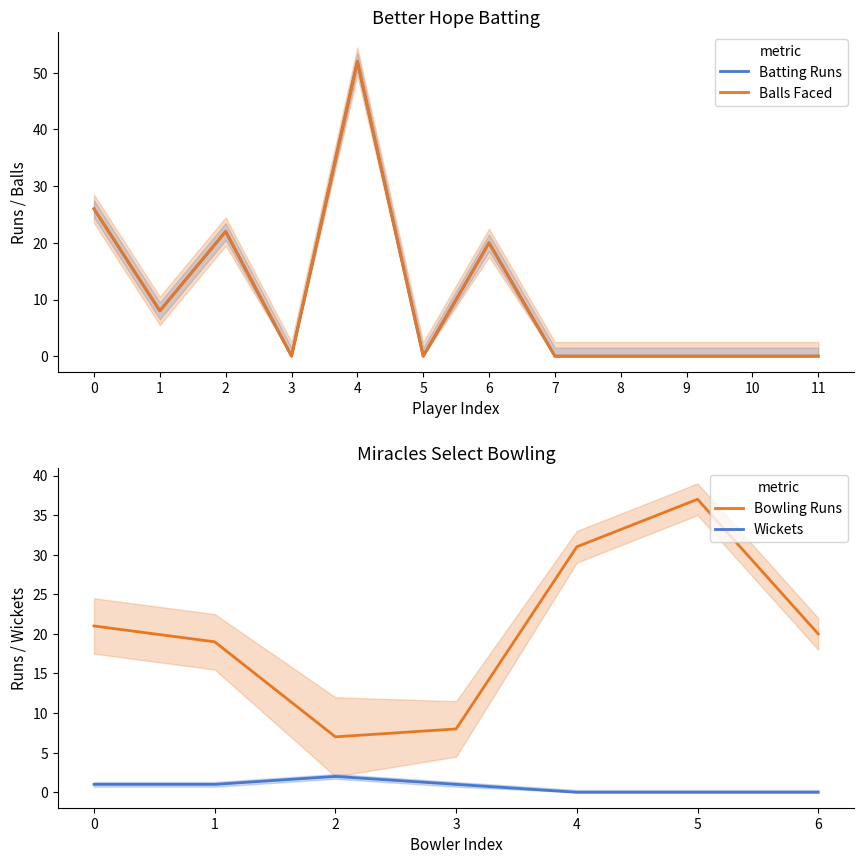

Is it true that Wickets equals 1 at 0?

True